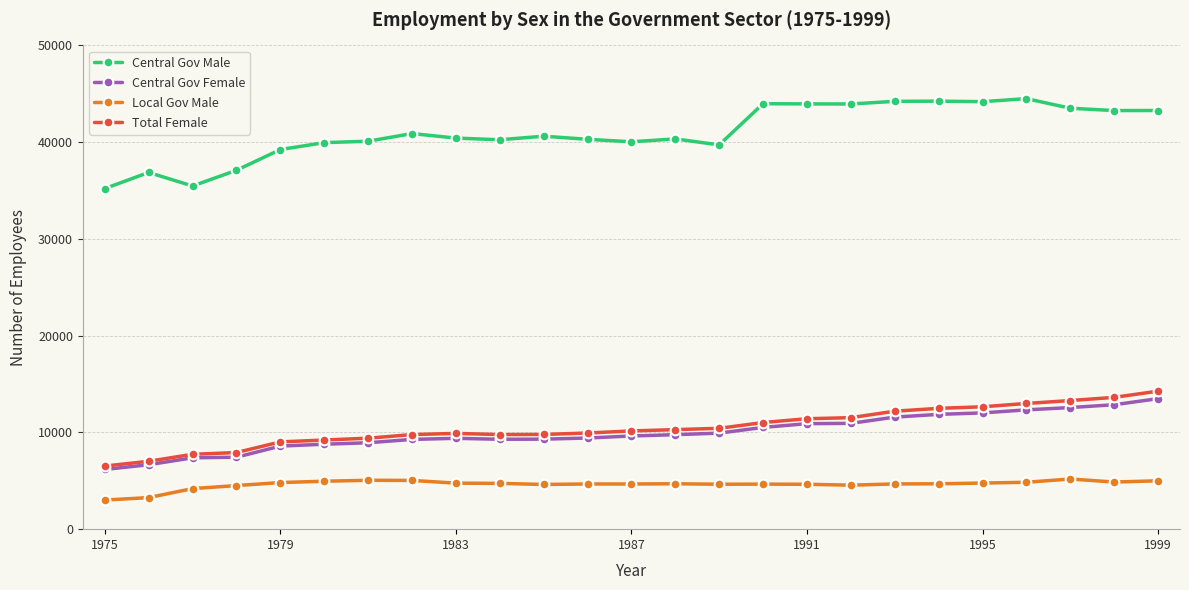

What is the value of the Central Gov Female point at the 5th from the left?

8586